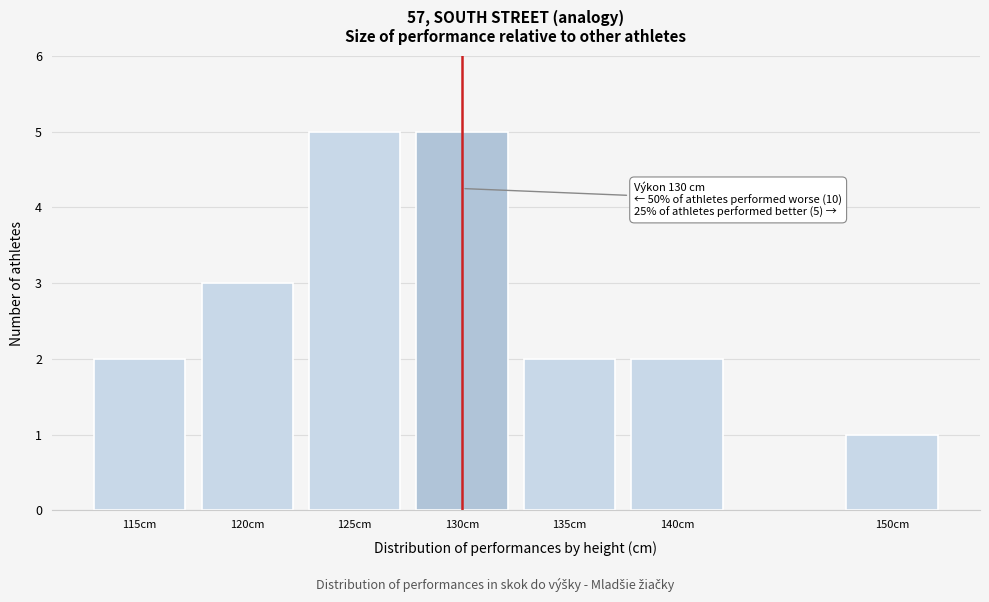

Reading left to right, transcribe all the data shown in this chart.

2	3	5	5	2	2	1